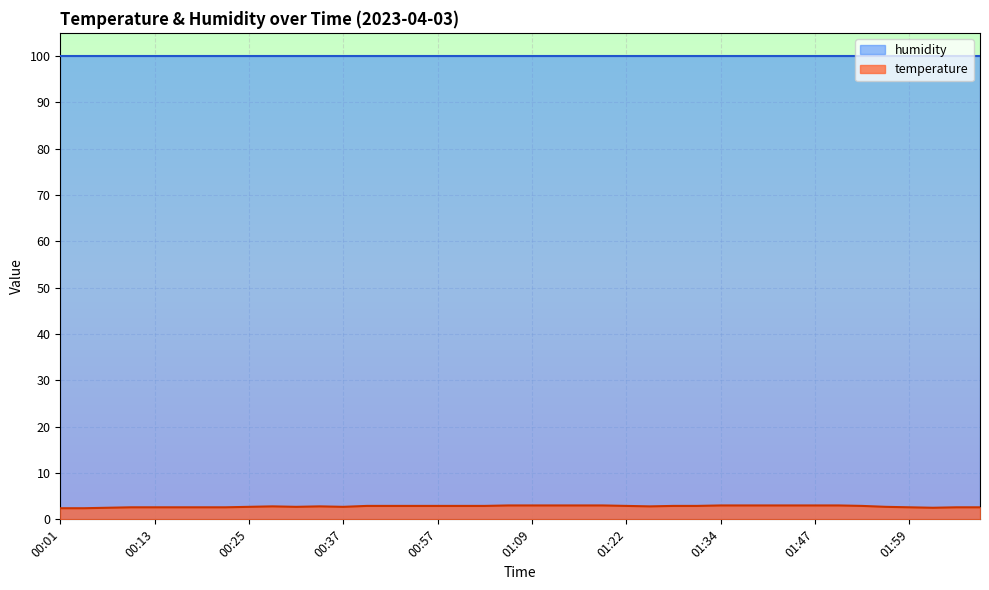

Reading right to left, transcribe all the data shown in this chart.

02:14=2.6	02:08=2.6	02:05=2.5	01:59=2.6	01:56=2.7	01:53=2.9	01:50=3.0	01:47=3.0	01:44=3.0	01:40=3.0	01:37=3.0	01:34=3.0	01:31=2.9	01:28=2.9	01:25=2.8	01:22=2.9	01:18=3.0	01:15=3.0	01:12=3.0	01:09=3.0	01:06=3.0	01:03=2.9	01:00=2.9	00:57=2.9	00:54=2.9	00:51=2.9	00:48=2.9	00:37=2.7	00:34=2.8	00:31=2.7	00:28=2.8	00:25=2.7	00:22=2.6	00:19=2.6	00:16=2.6	00:13=2.6	00:10=2.6	00:07=2.5	00:04=2.4	00:01=2.4